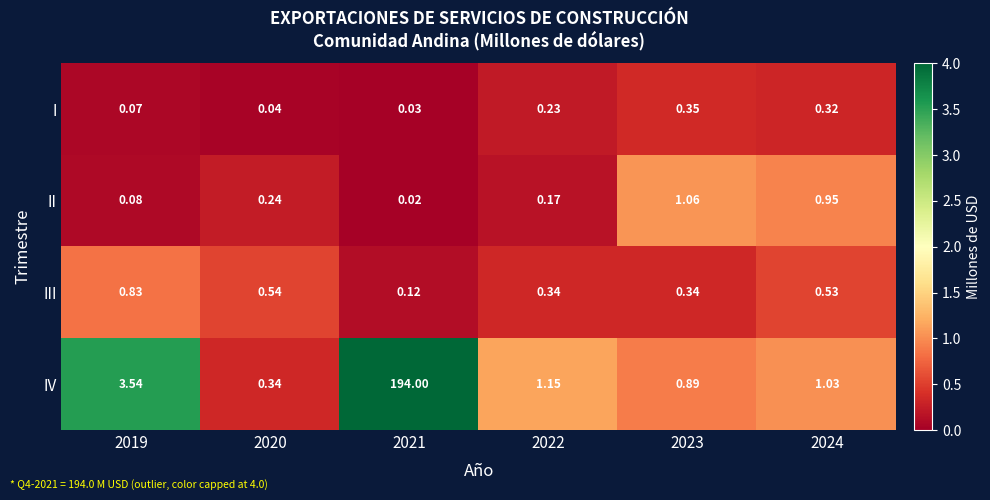

List the series in order of their peak value, highest first.

IV, II, III, I